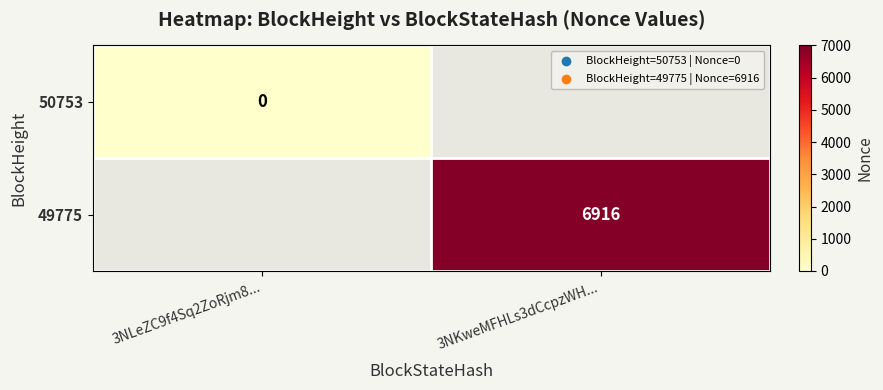

At which category does the chart reach its peak across all series?

3NKweMFHLs3dCcpzWH...